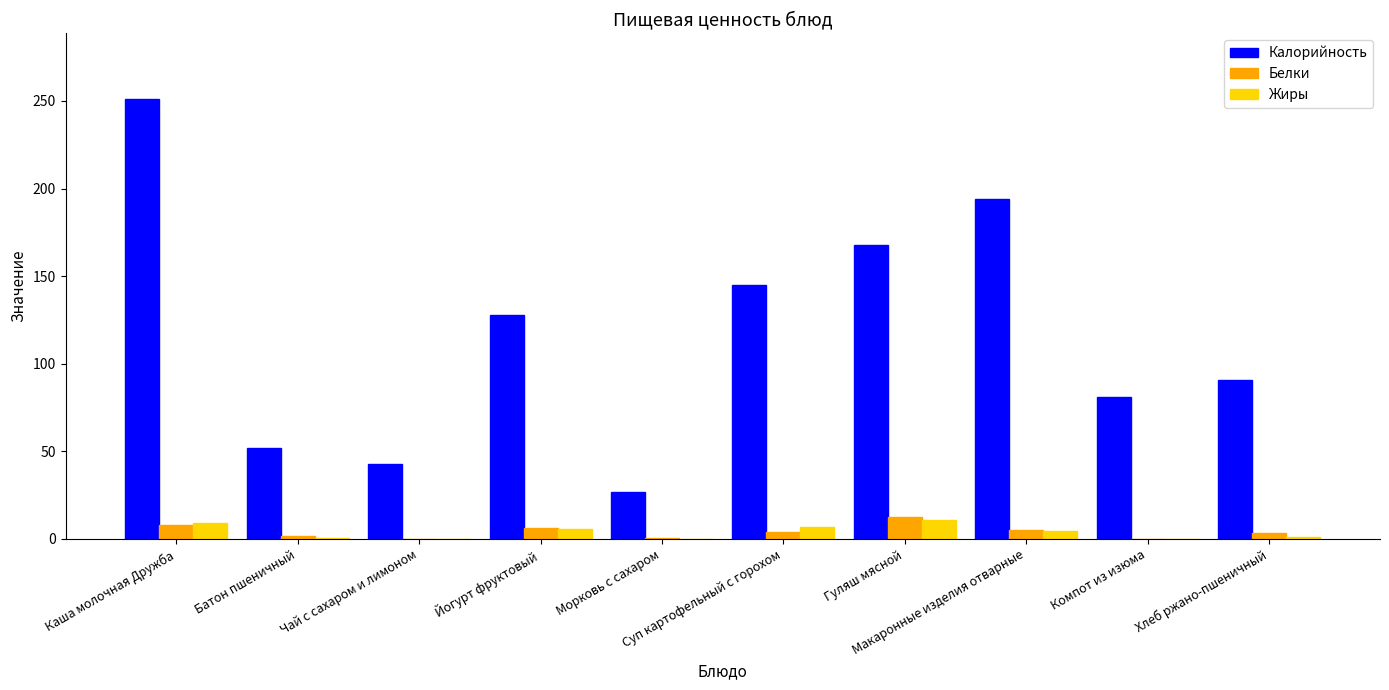

What is the maximum value shown in the chart?

251.0